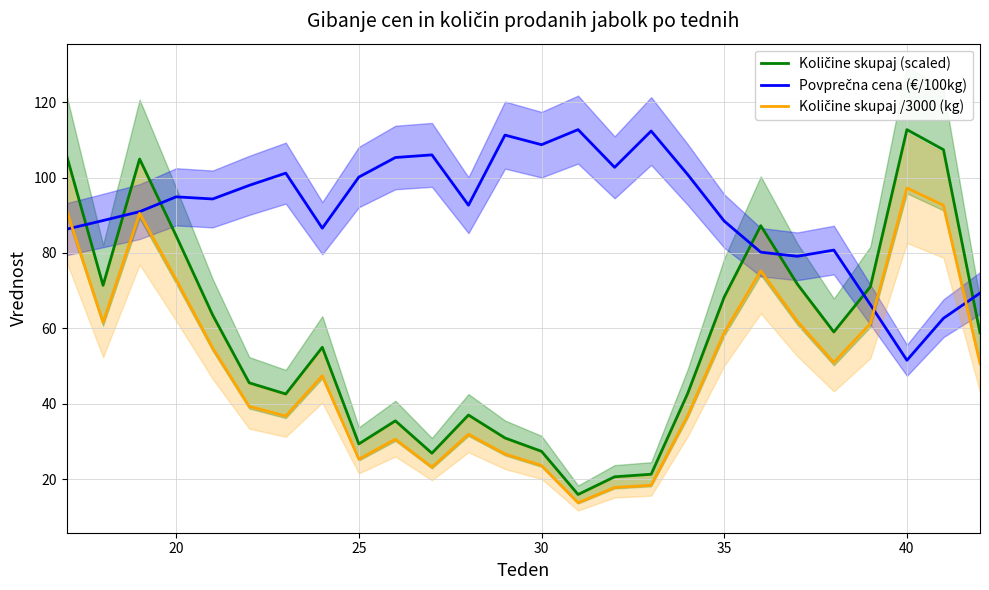

True or false: Količine skupaj (scaled) and Količine skupaj /3000 (kg) intersect in this chart.

False